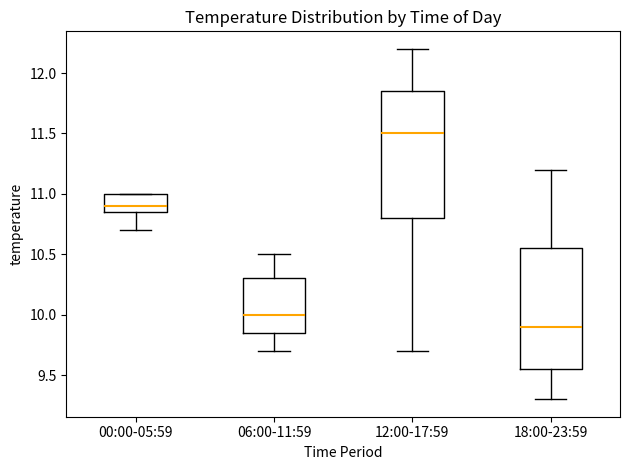

Which box has the lowest median line?

18:00-23:59